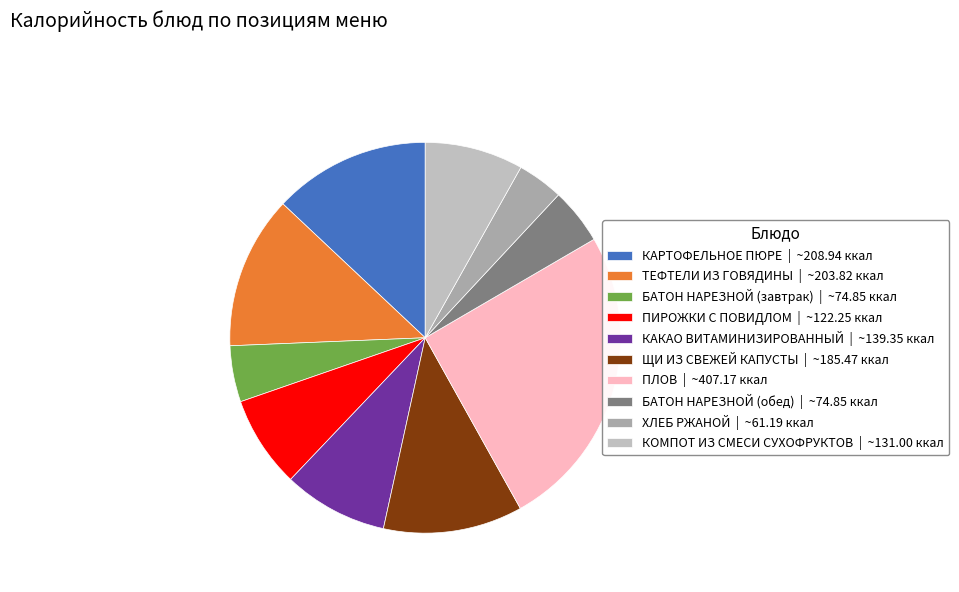

Does ПИРОЖКИ С ПОВИДЛОМ represent more than half of the total?

No